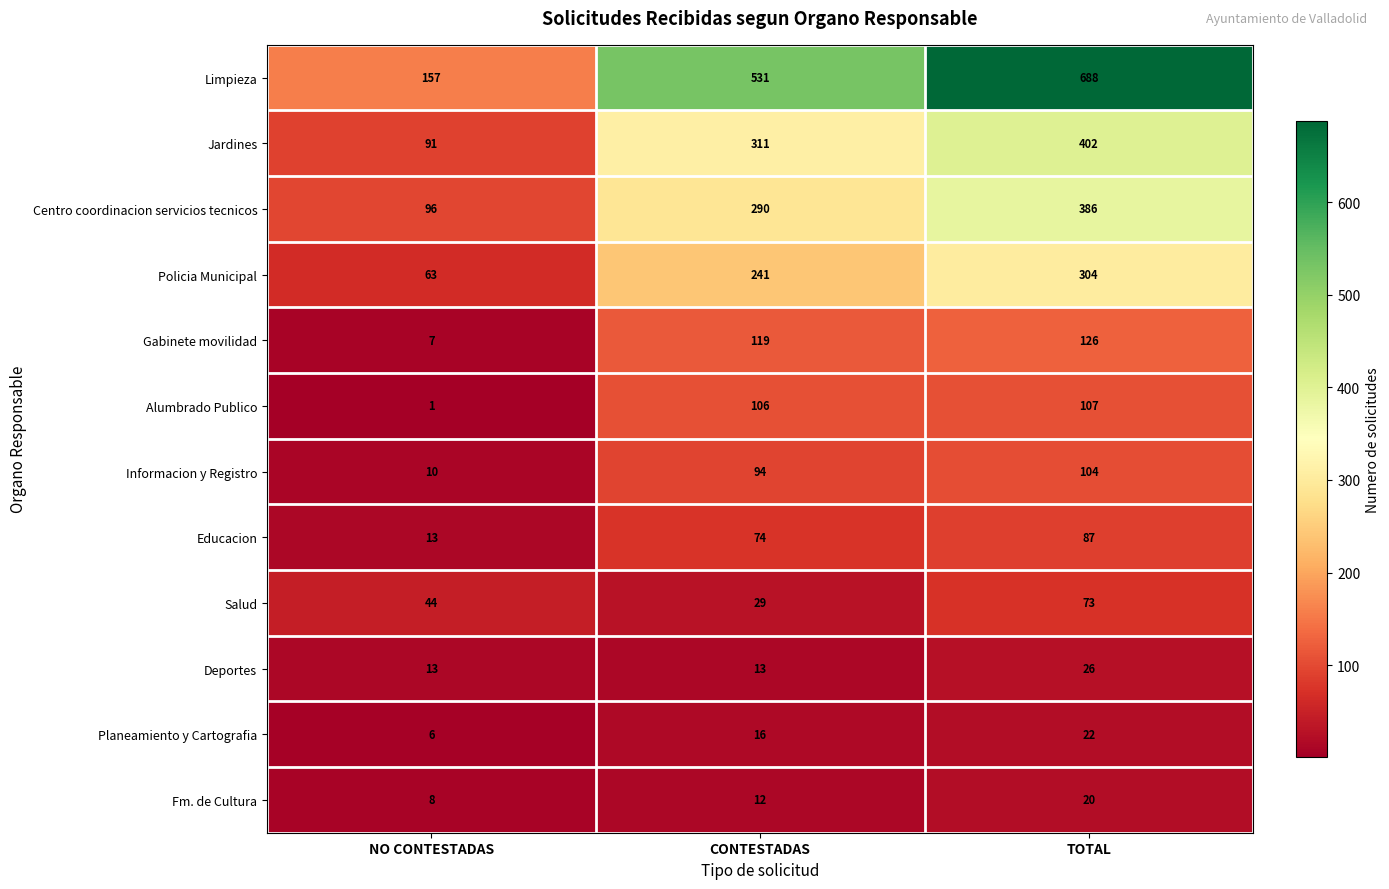

What value does the Educacion series have at CONTESTADAS, to the nearest 5?

75